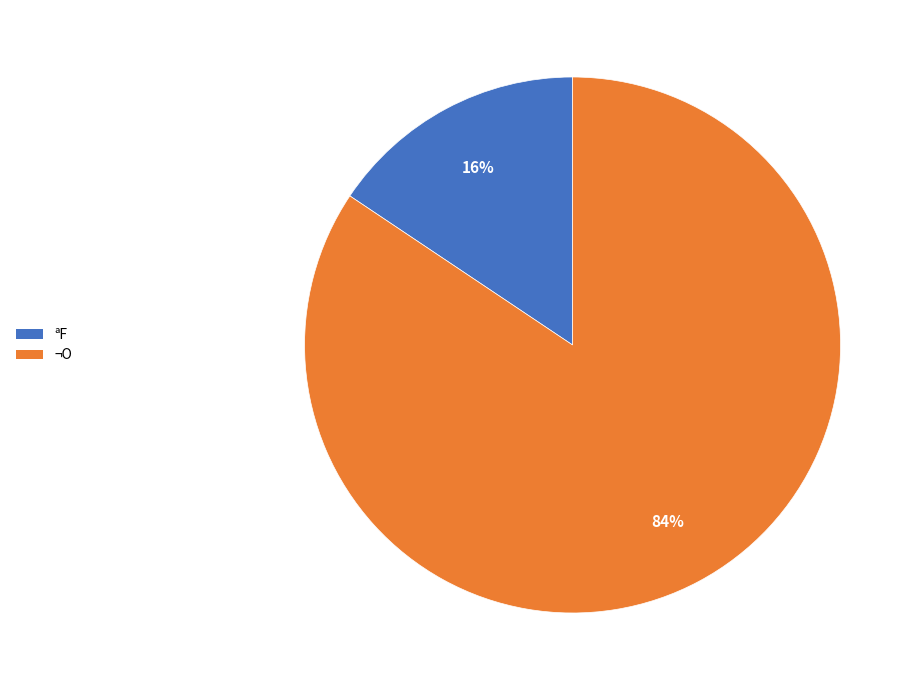

Is the sum of ¬O and ªF greater than half?

Yes